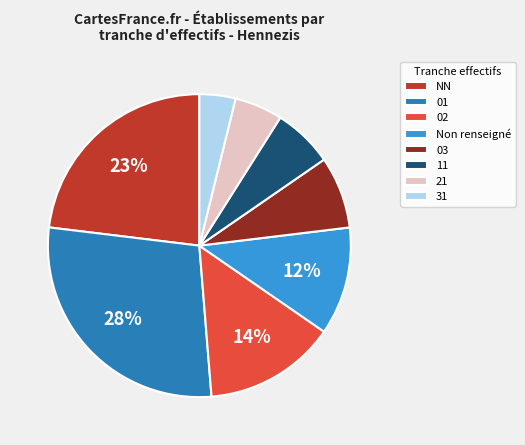

Does 01 account for over 50% of the chart?

No